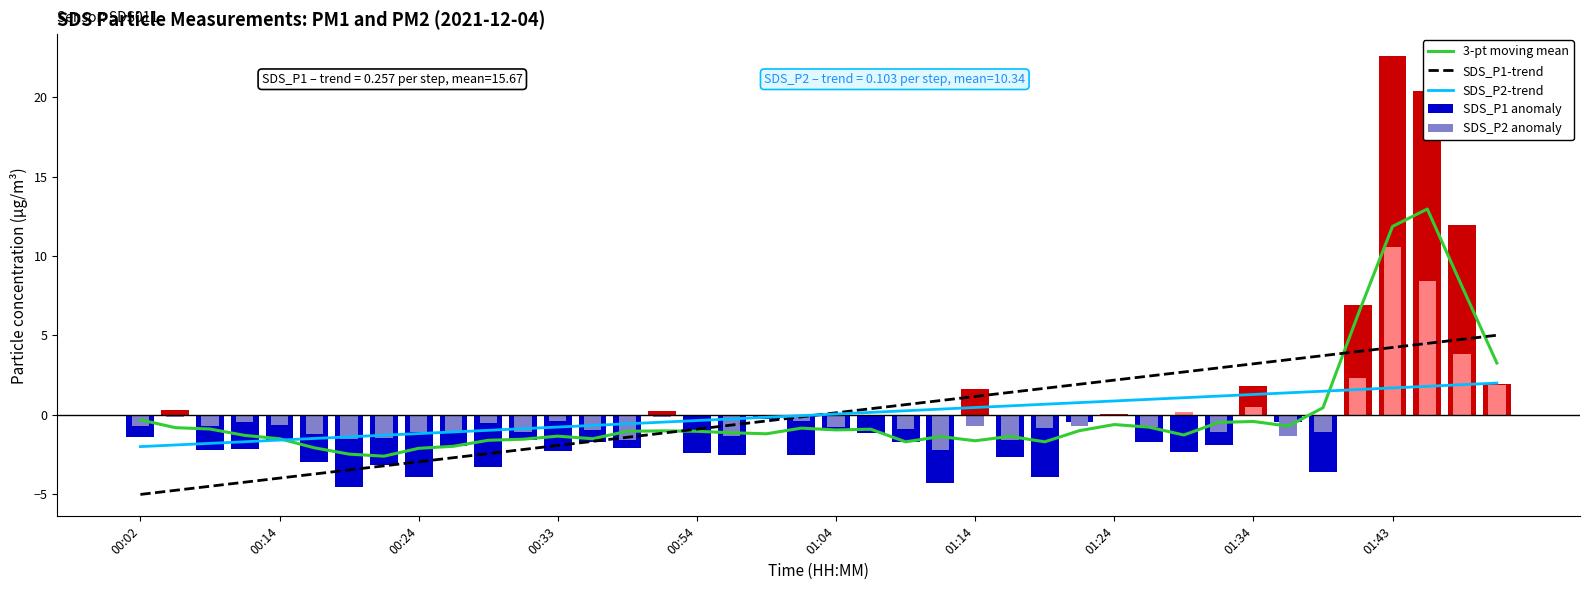

How many negative values does the SDS_P2 anomaly series have?

32